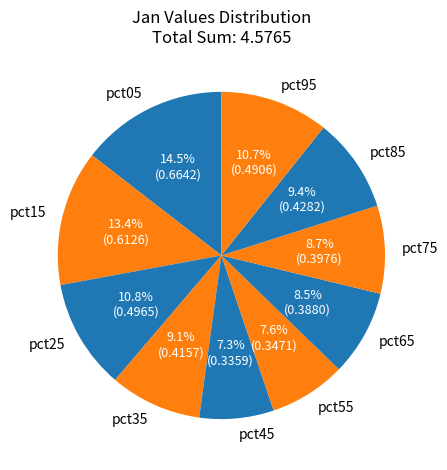

Which slice is the largest?

pct05